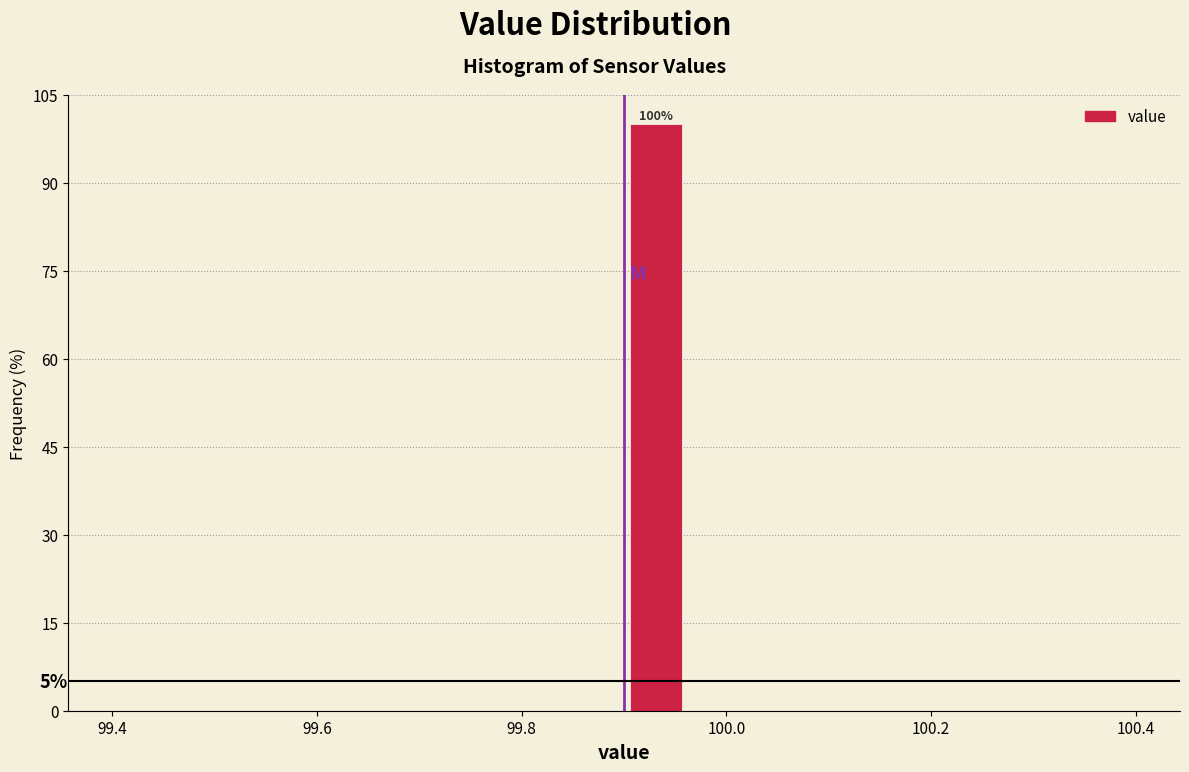

Read against the x-axis, roughly where is the centre of the tallest bar?

99.94